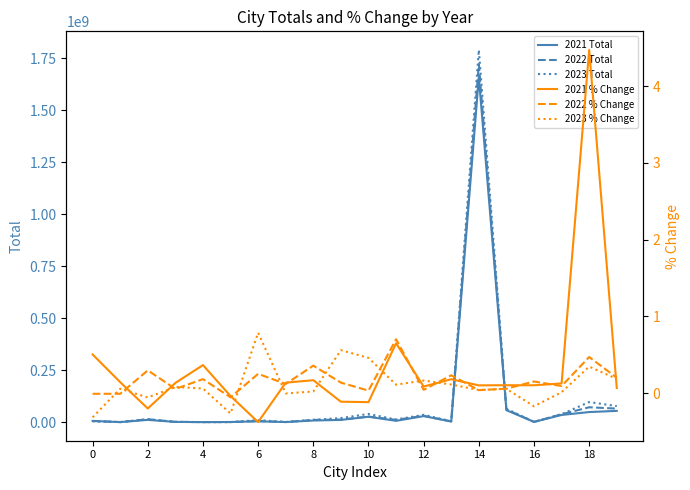

The 2021 % Change series shows 0.1 at 17. True or false?

True